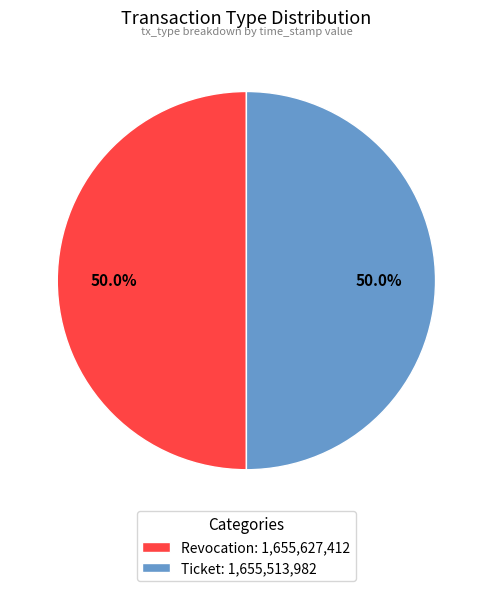

Combined, do Revocation: 1,655,627,412 and Ticket: 1,655,513,982 account for over 50%?

Yes